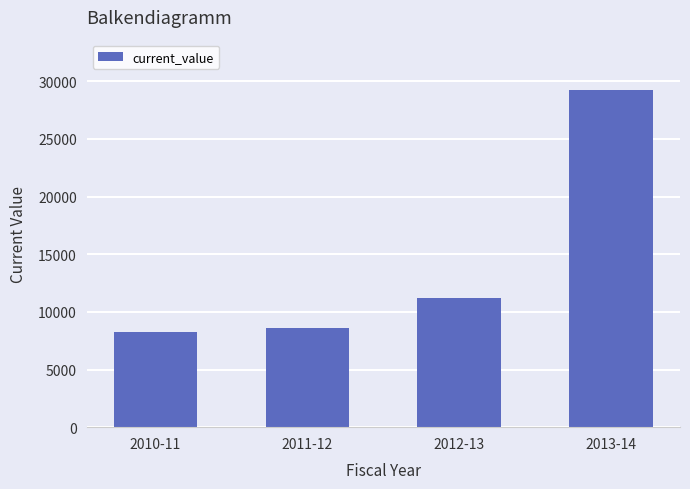

List the labels in order of value, smallest first.

2010-11, 2011-12, 2012-13, 2013-14